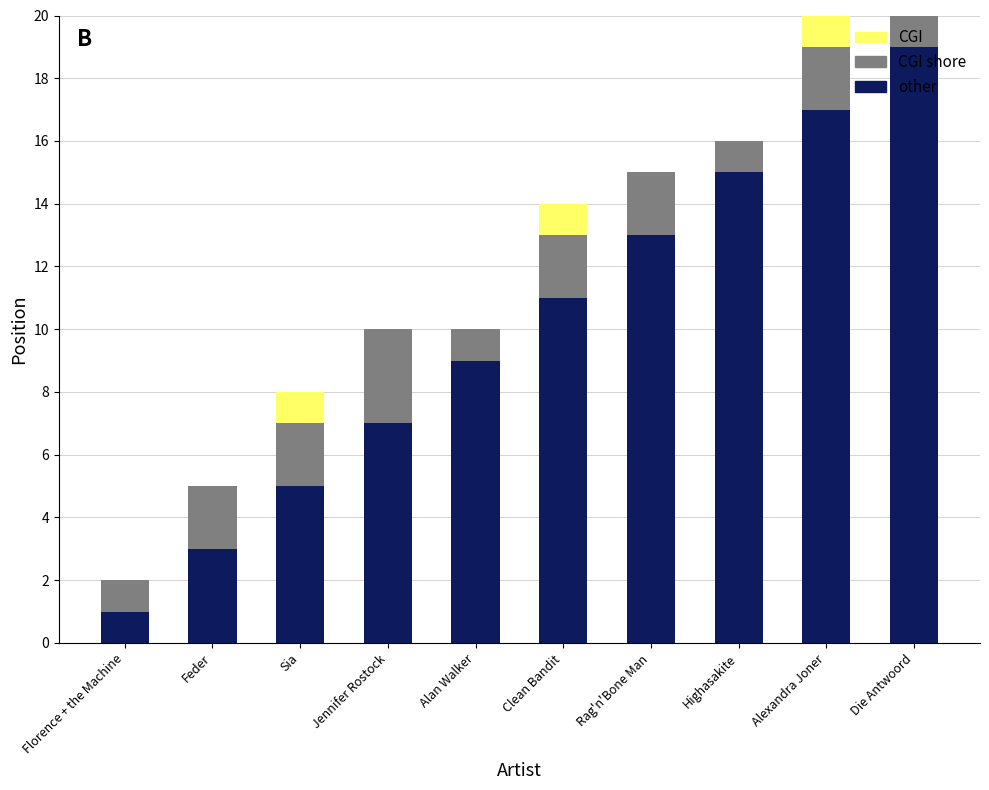

What is the total value across all series at Feder?

5